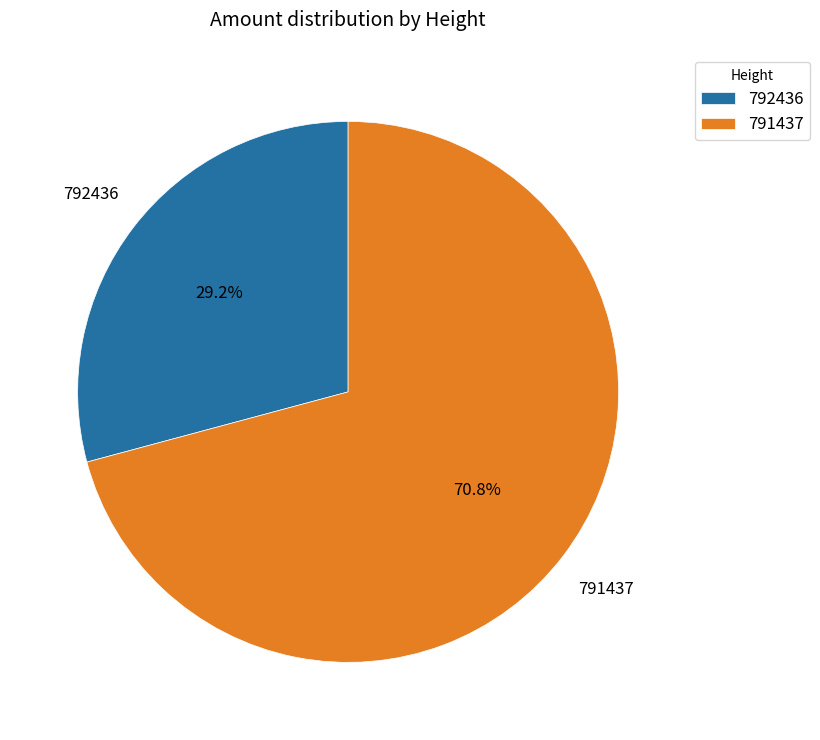

Rank the categories by value from lowest to highest.

792436, 791437